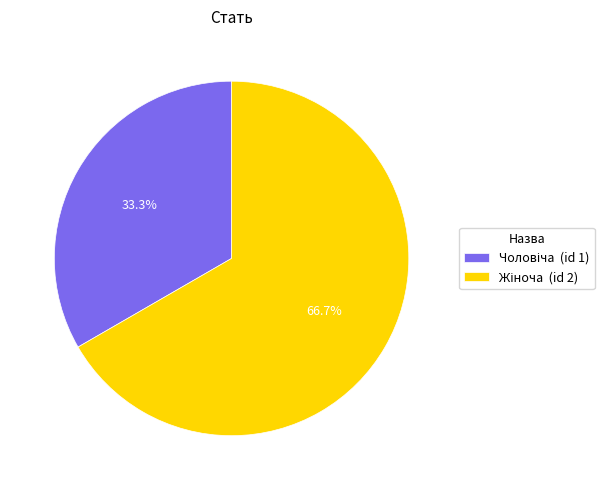

Does any single category account for the majority?

Yes